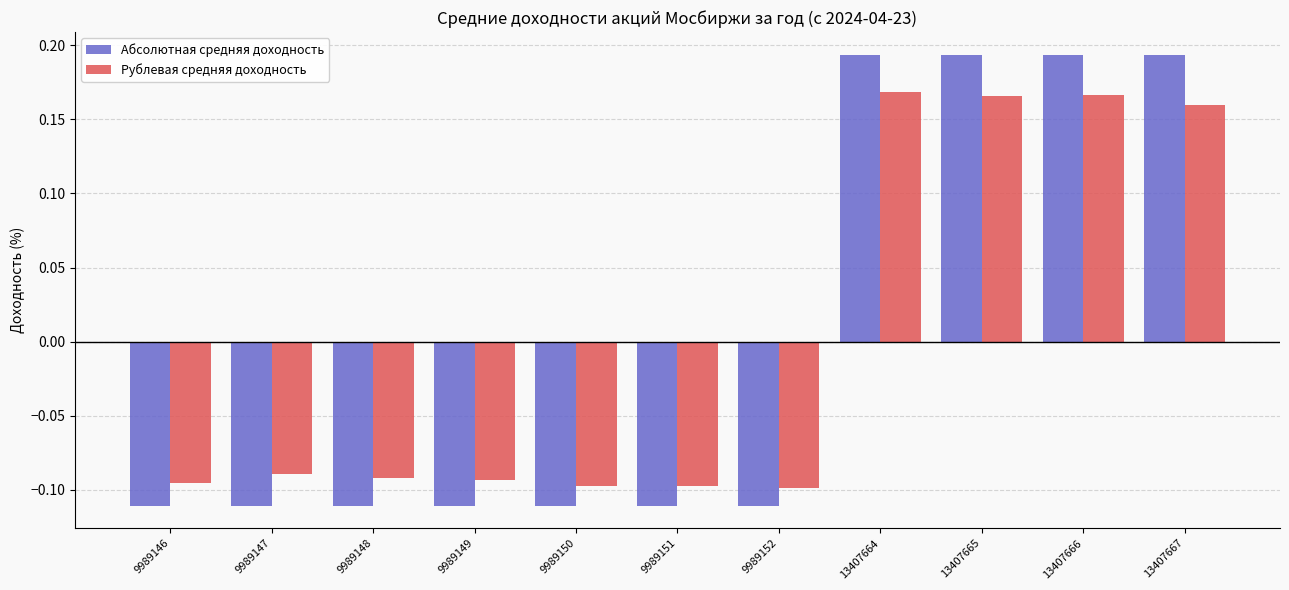

Count the Рублевая средняя доходность values in the range 0 to 1.

4